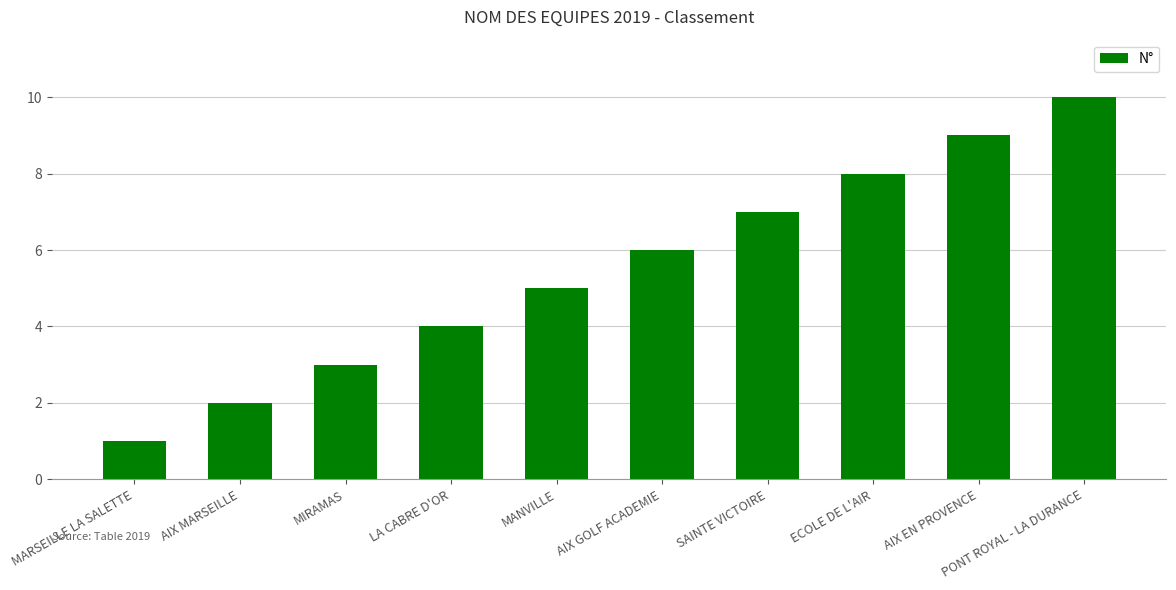

Read the value at AIX GOLF ACADEMIE.

6